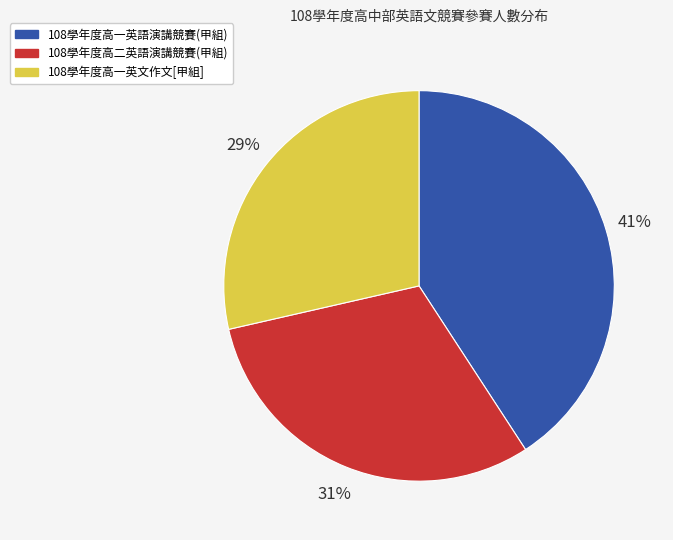

To the nearest percent, what percentage of the pie is 108學年度高一英語演講競賽(甲組)?

41%